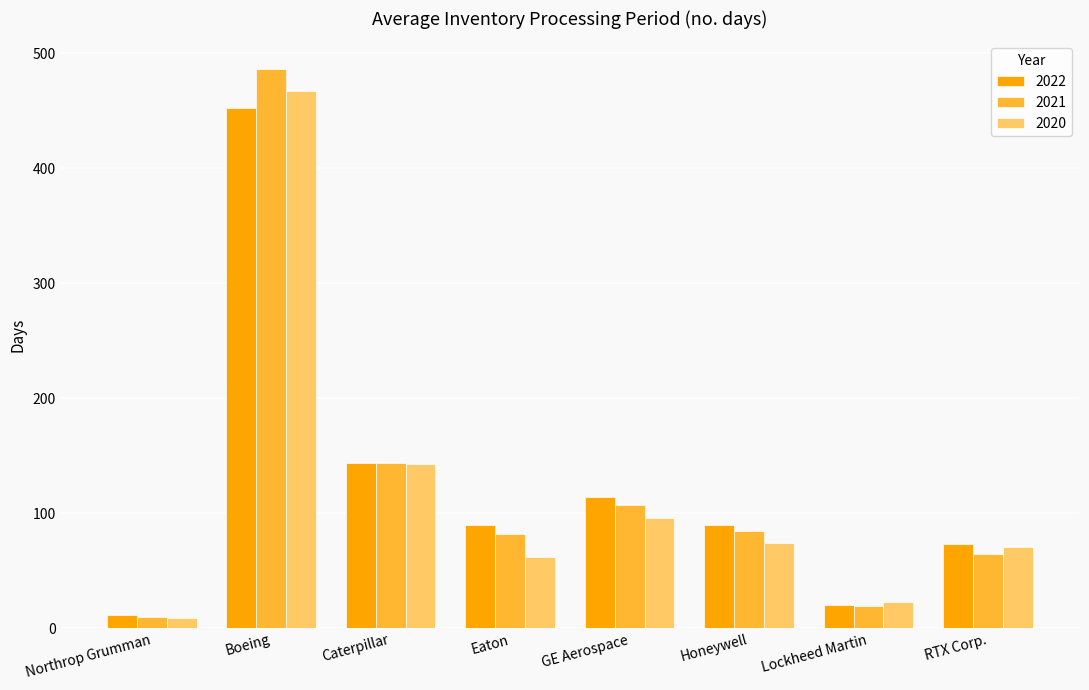

Which series has the largest range (max minus min)?

2021